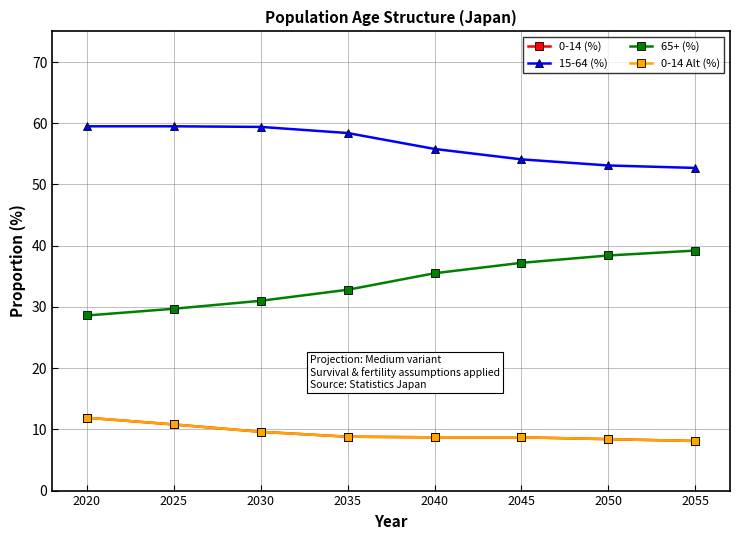

Which has a higher value, 2035 or 2040?

2035